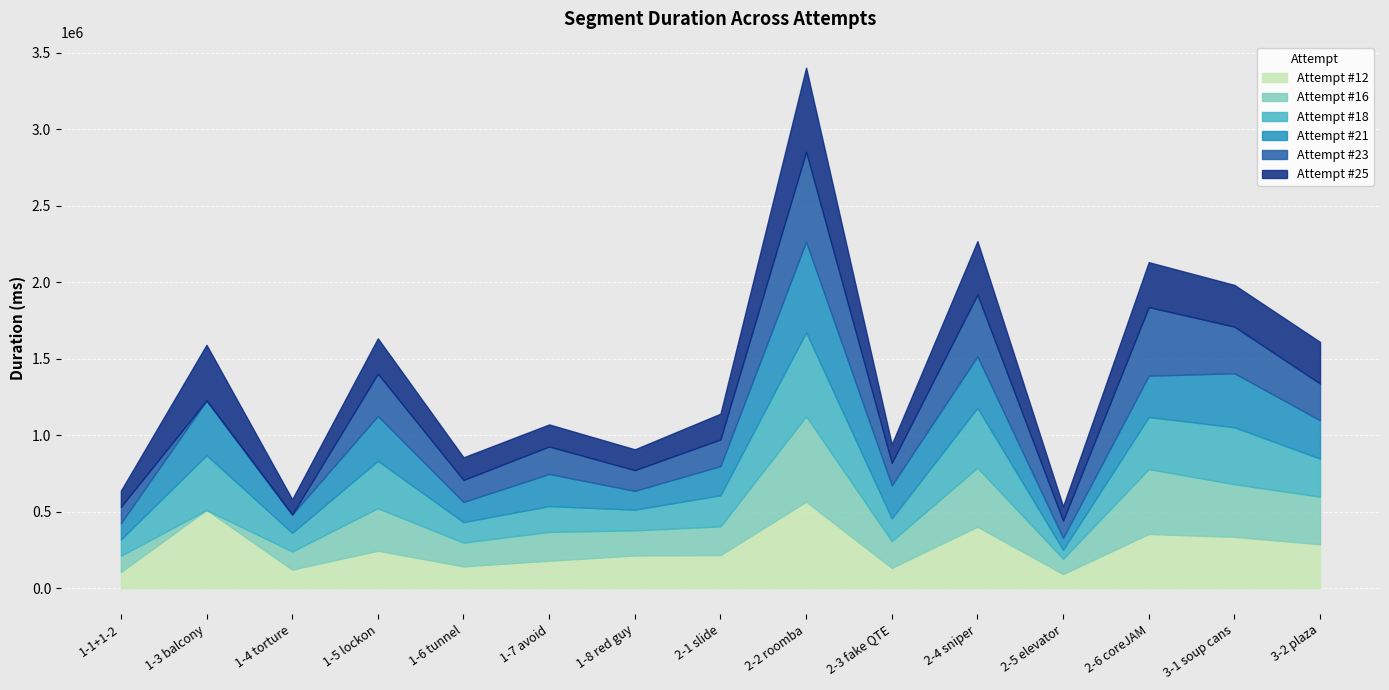

Is the value of Attempt #12 at 3-1 soup cans greater than the value of Attempt #25 at 1-1+1-2?

Yes